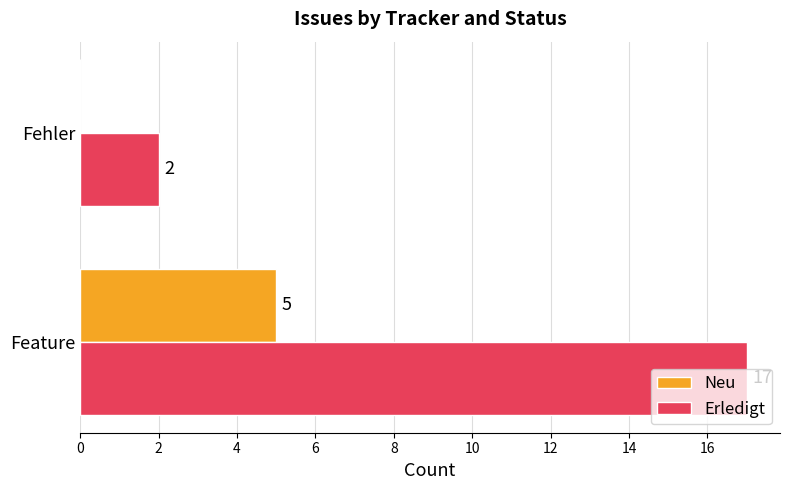

Between Feature and Fehler, which series saw the biggest shift?

Erledigt